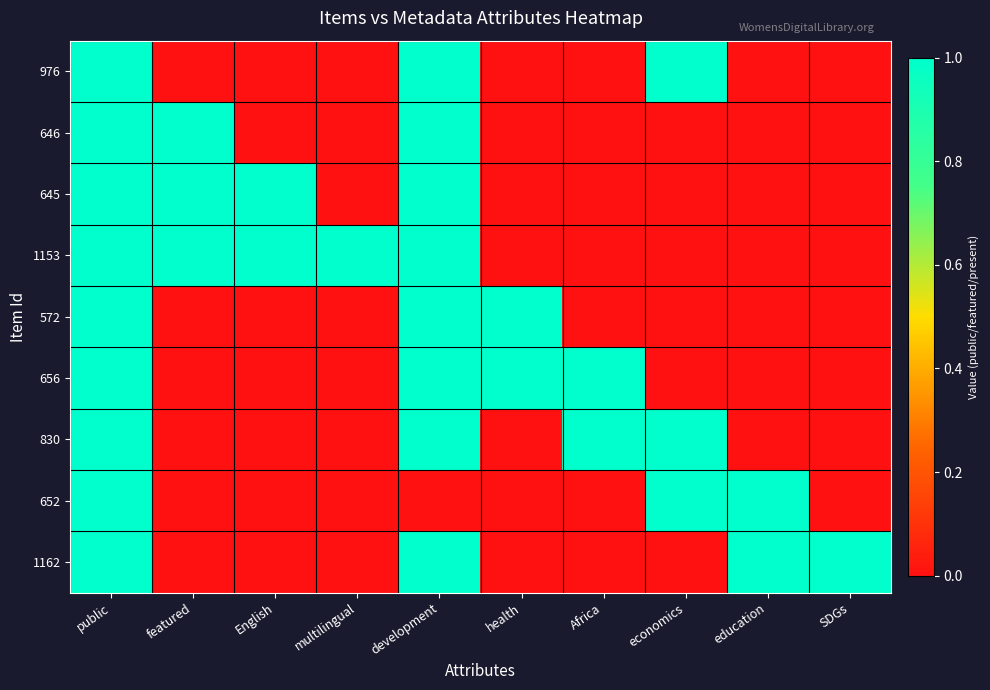

List the series in order of their peak value, highest first.

976, 646, 645, 1153, 572, 656, 830, 652, 1162